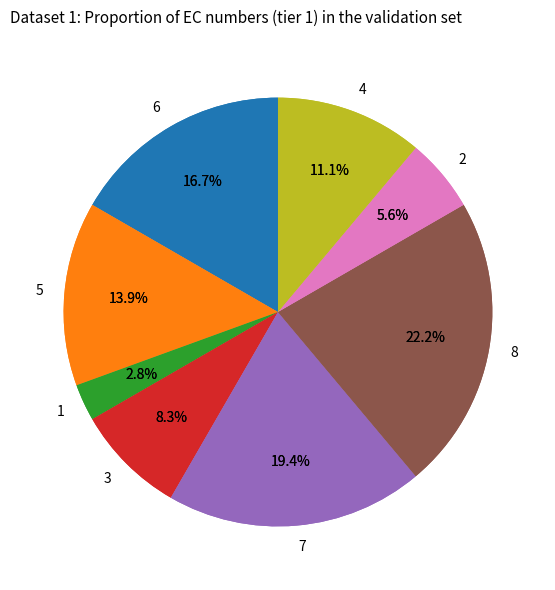

The Директор slice represents 26% of the pie. True or false?

False